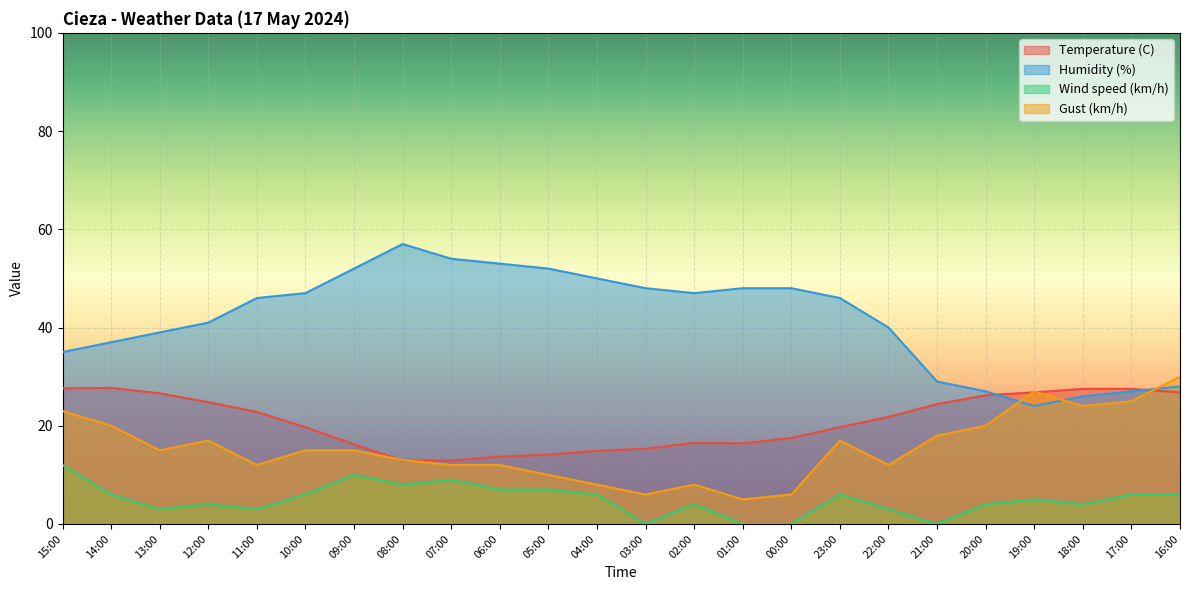

What is the difference between the second highest and minimum values in the Gust (km/h) series?

22.0